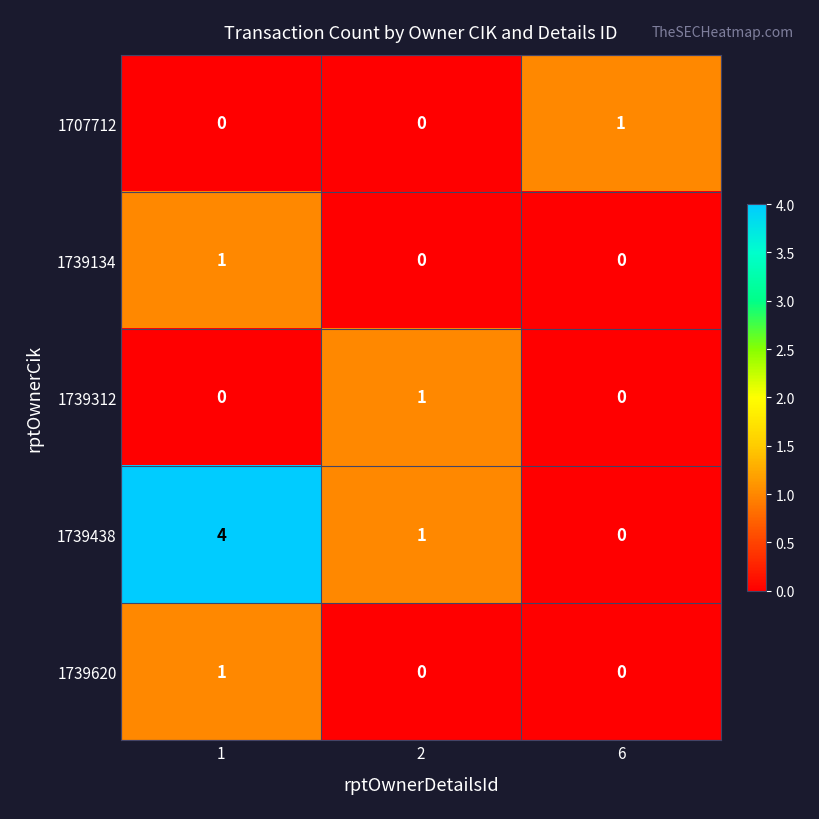

Which series has the largest total across all categories?

1739438